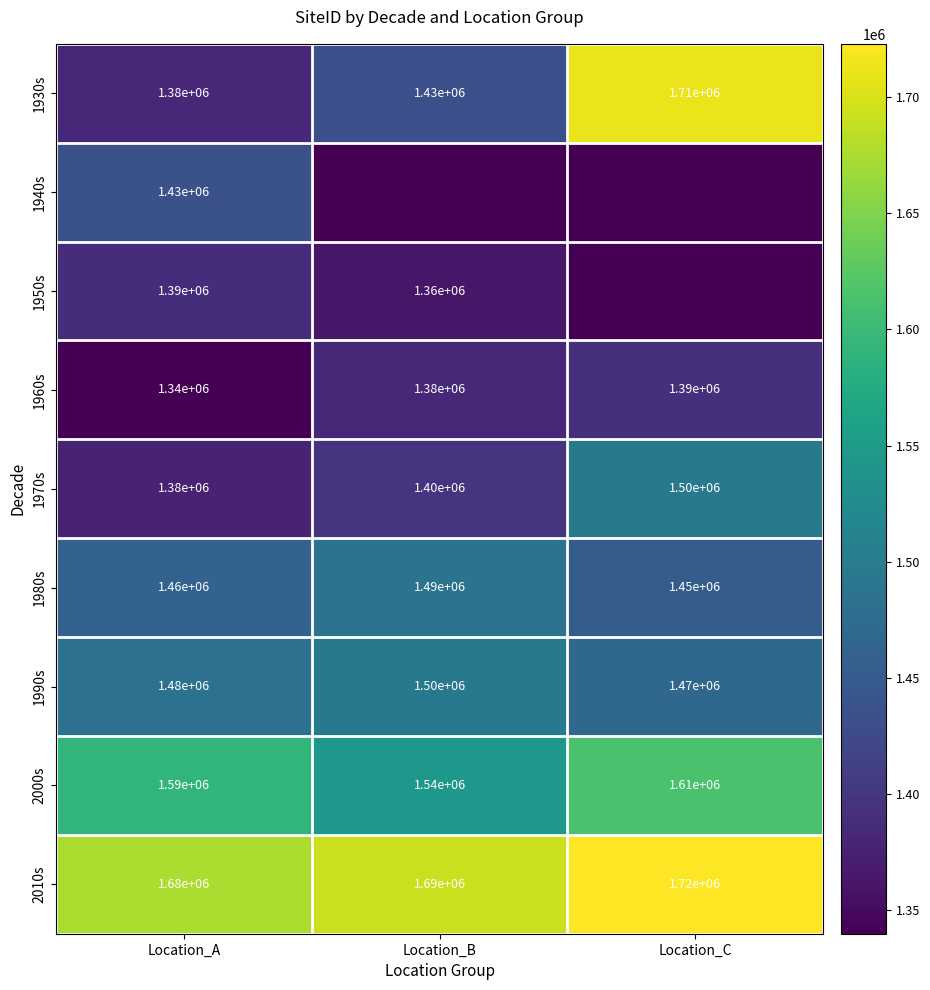

At which label is 1990s closest to 1485000?

Location_A